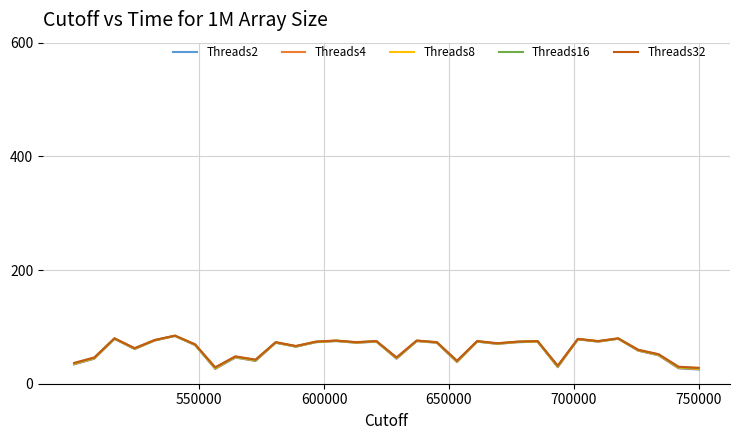

List the series in order of their overall mean, highest first.

Threads32, Threads16, Threads8, Threads4, Threads2